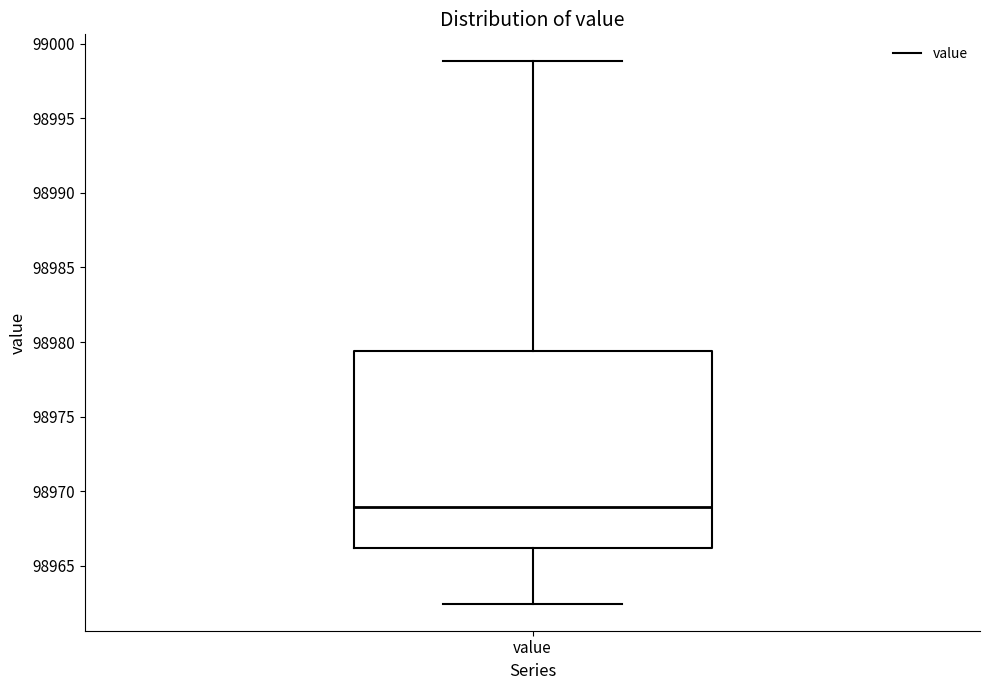

Transcribe this box plot: give where the median line is, the range the box spans, and where the two whiskers end, as read against the y-axis. The values are not printed on the chart, so give them approximately, as read against the axis.

median 98969.0, box 98966.0 to 98979.5, whiskers 98962.5 to 98999.0